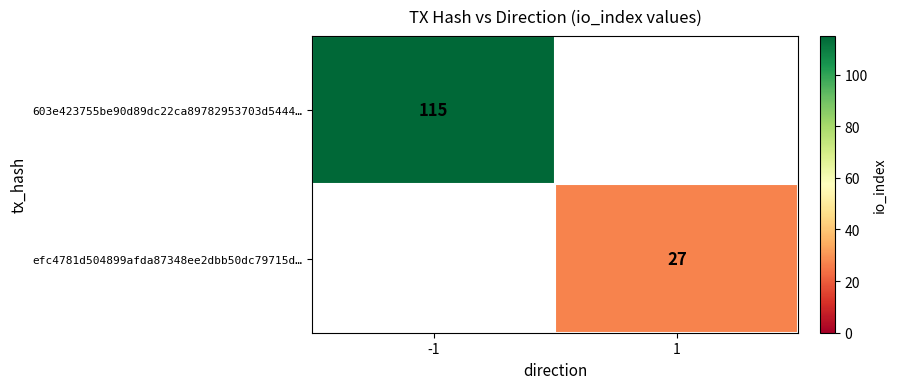

The efc4781d504899afda87348ee2dbb50dc79715d… series shows 38 at 1. True or false?

False